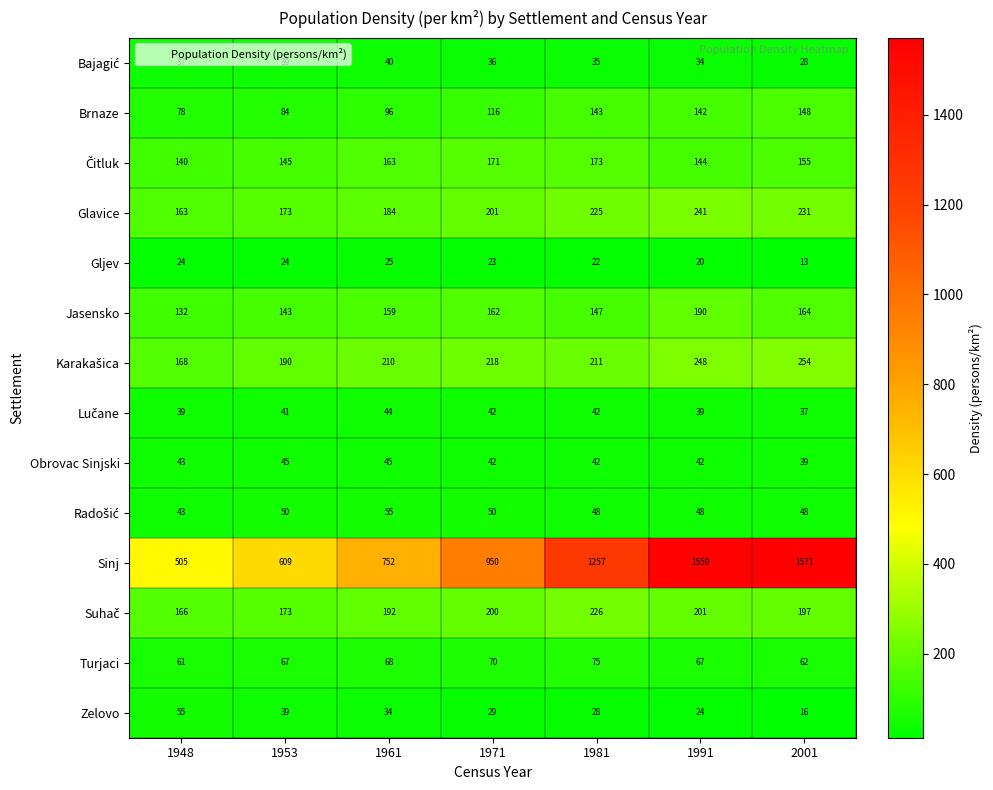

What is the difference between the highest and lowest values at 1948?

481